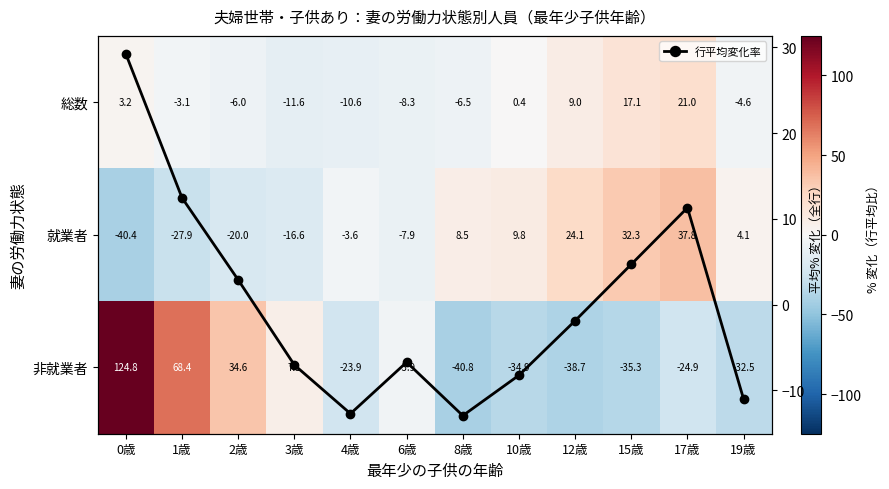

Rank the series by their maximum value, from lowest to highest.

総数, 行平均変化率, 就業者, 非就業者